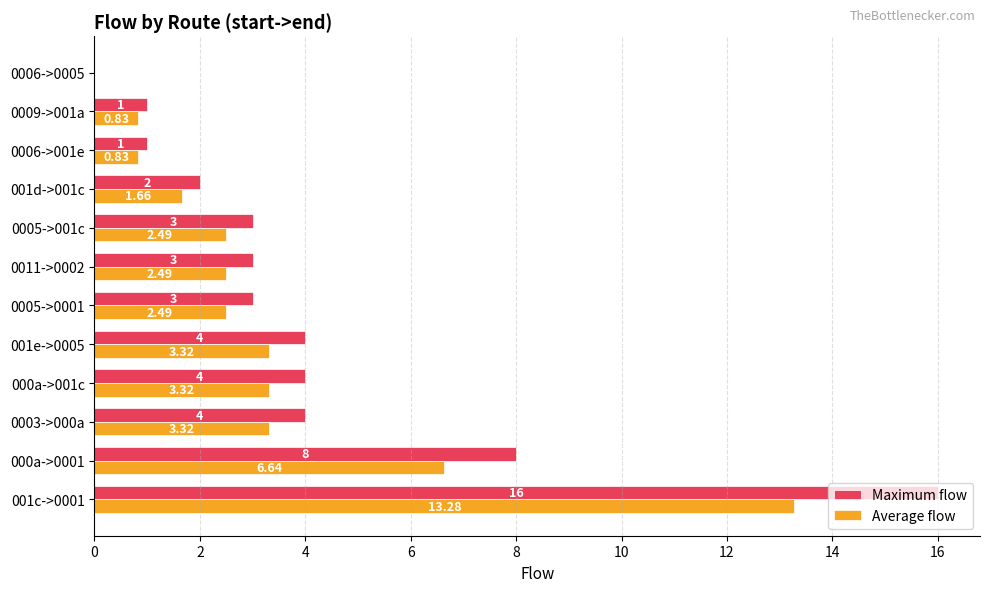

Between 000a->001c and 001d->001c, which series saw the biggest shift?

Maximum flow